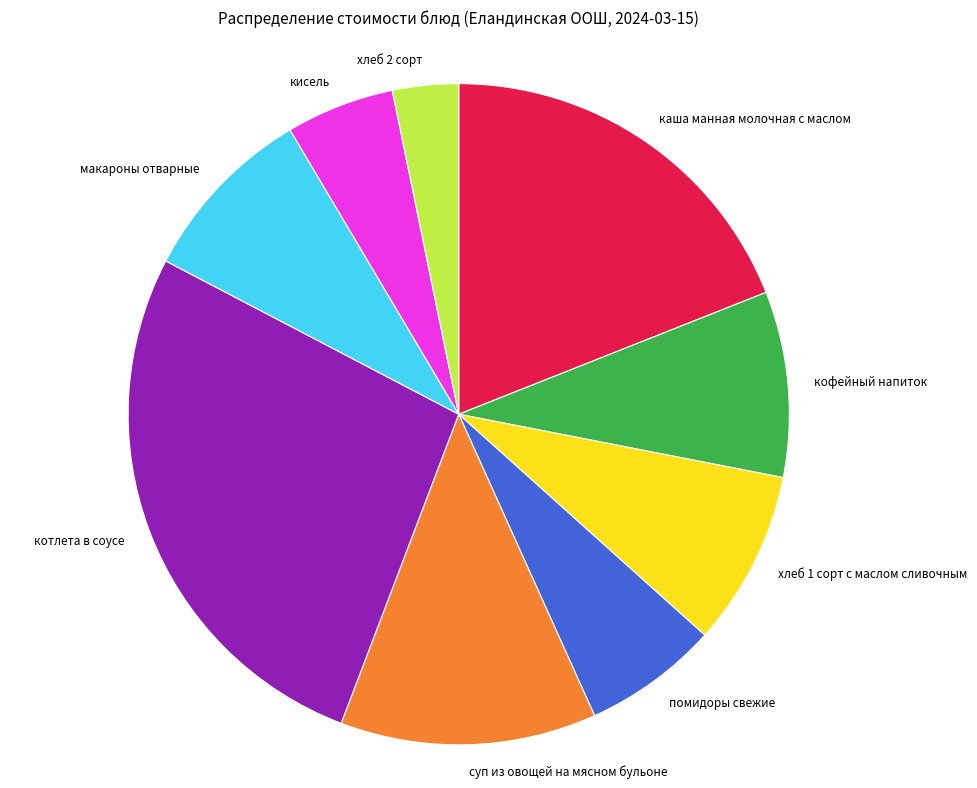

What is the ratio of the value at кофейный напиток to the value at каша манная молочная с маслом?

0.5